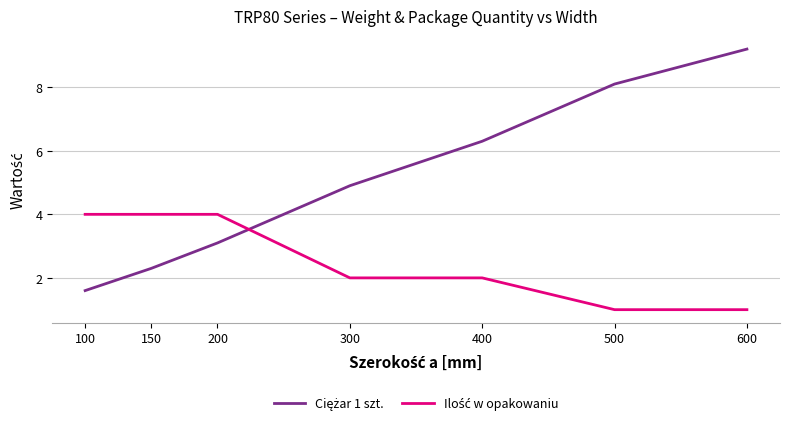

What is the difference between the highest and lowest values at 600?

8.2